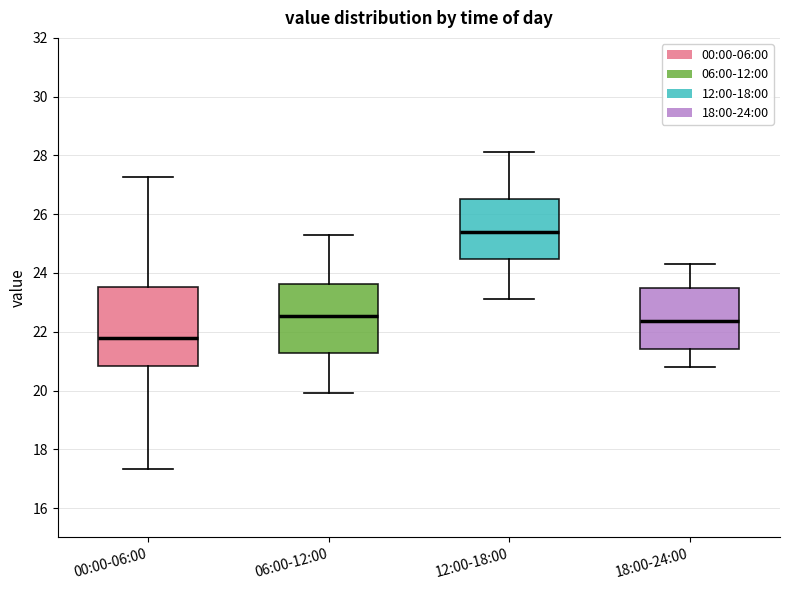

Where is the upper edge of the box for 06:00-12:00 on the y-axis? The values are not printed on the chart, so give them approximately, as read against the axis.

23.6